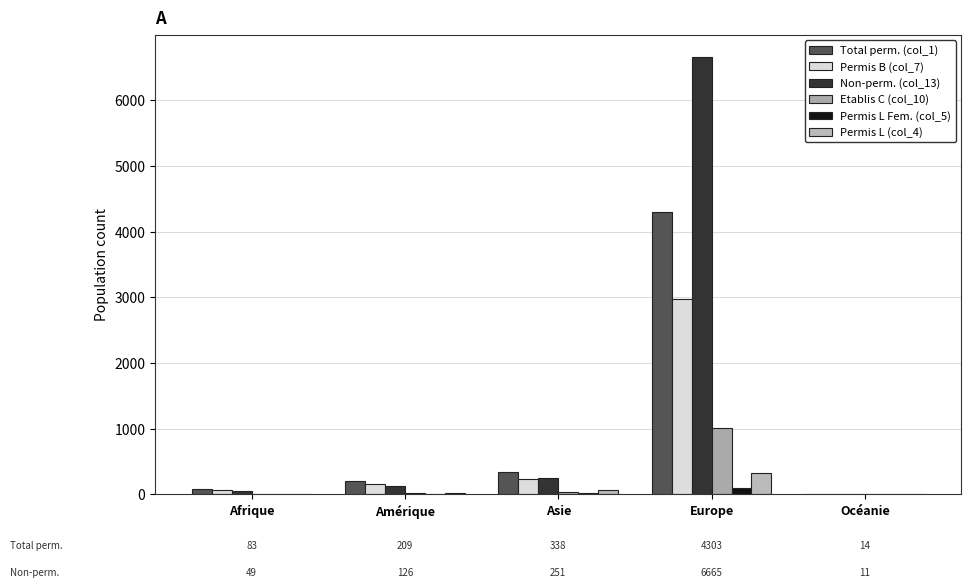

Which series has the largest total across all categories?

Non-perm. (col_13)